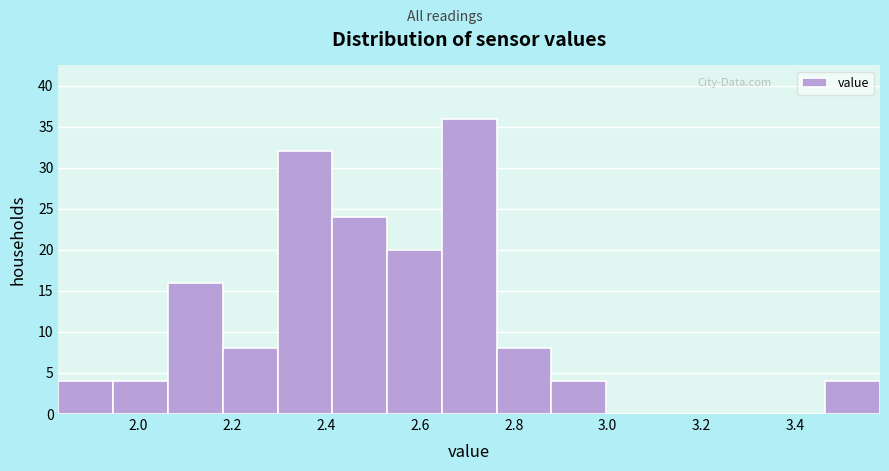

Reading left to right, transcribe this chart: for each bar, give the range it covers on the x-axis and its height. Neither the bar edges nor the heights are printed on the chart, so give them approximately, as read against the axes.

1.84 to 1.94: 4
1.94 to 2.06: 4
2.06 to 2.18: 16
2.18 to 2.30: 8
2.30 to 2.42: 32
2.42 to 2.54: 24
2.54 to 2.64: 20
2.64 to 2.76: 36
2.76 to 2.88: 8
2.88 to 3.00: 4
3.00 to 3.12: 0
3.12 to 3.24: 0
3.24 to 3.34: 0
3.34 to 3.46: 0
3.46 to 3.58: 4